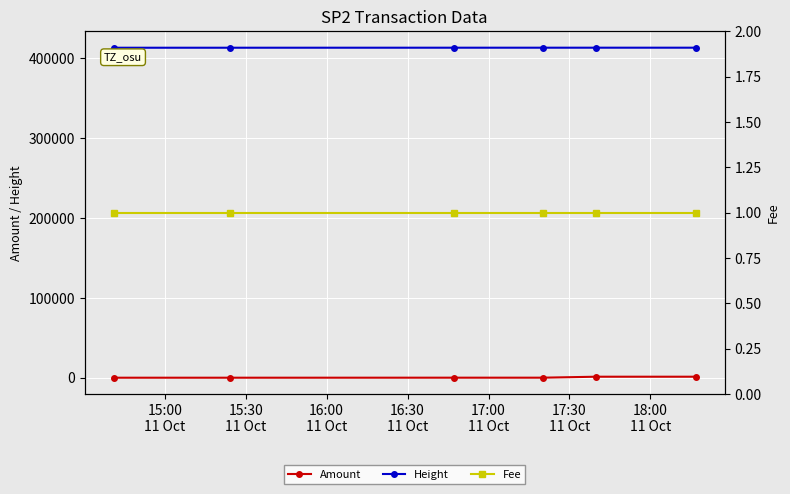

True or false: Fee and Amount intersect in this chart.

False